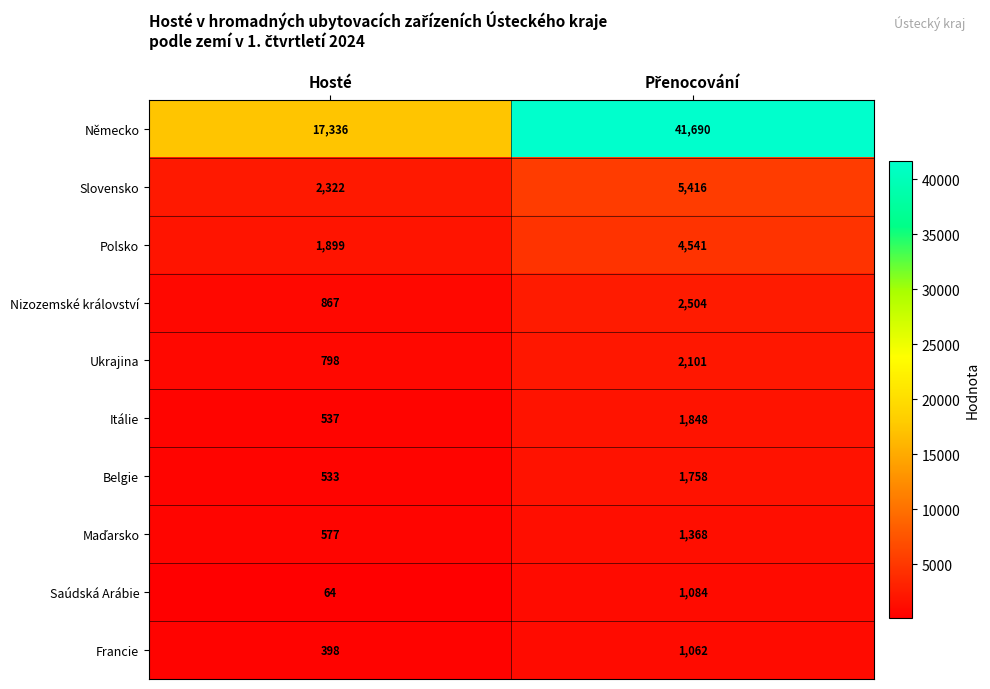

What is the difference between the highest and lowest values at Hosté?

17272